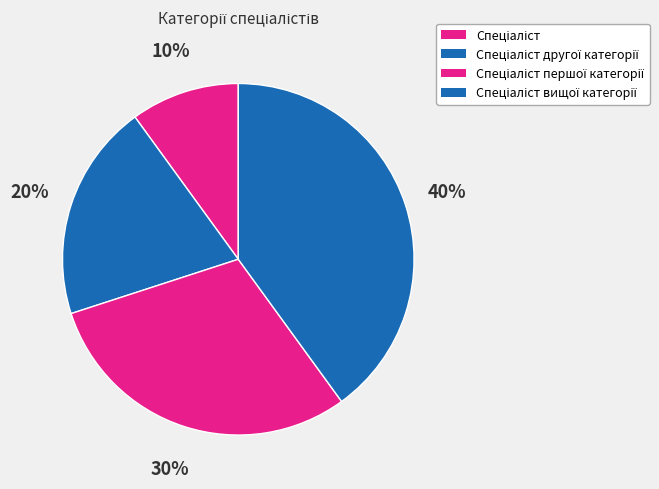

The Спеціаліст другої категорії slice represents 20% of the pie. True or false?

True